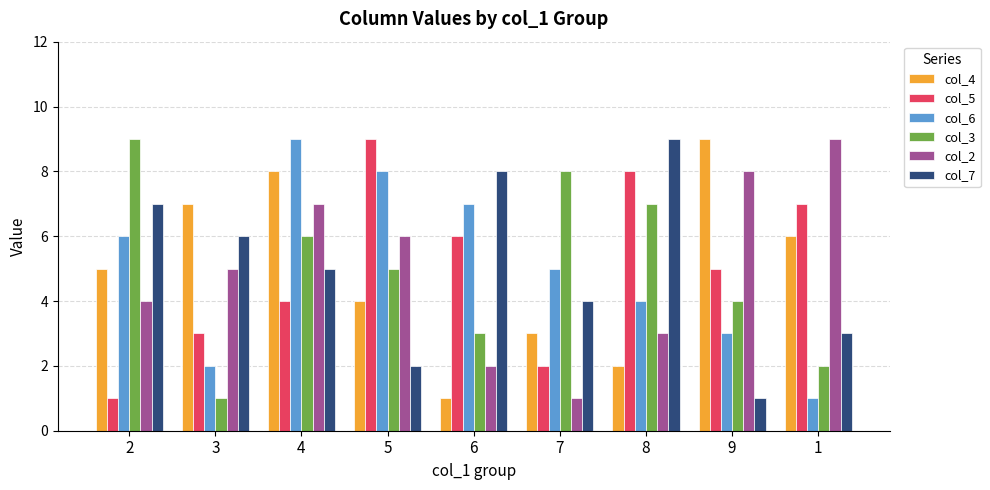

At which category is the sum across all series the highest?

4